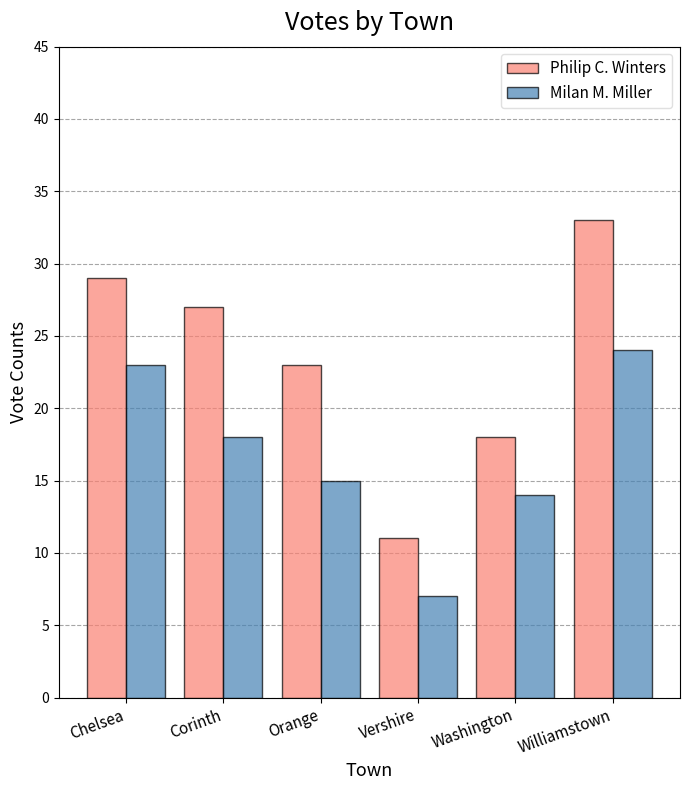

What is the difference between the highest and lowest values at Vershire?

4